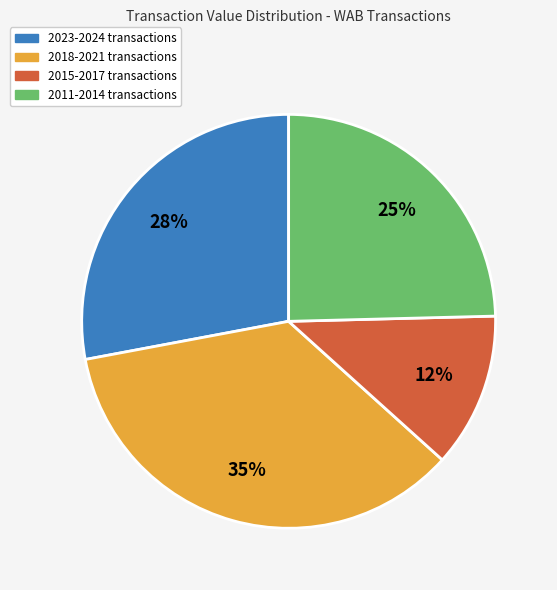

How many segments does this pie chart have?

4